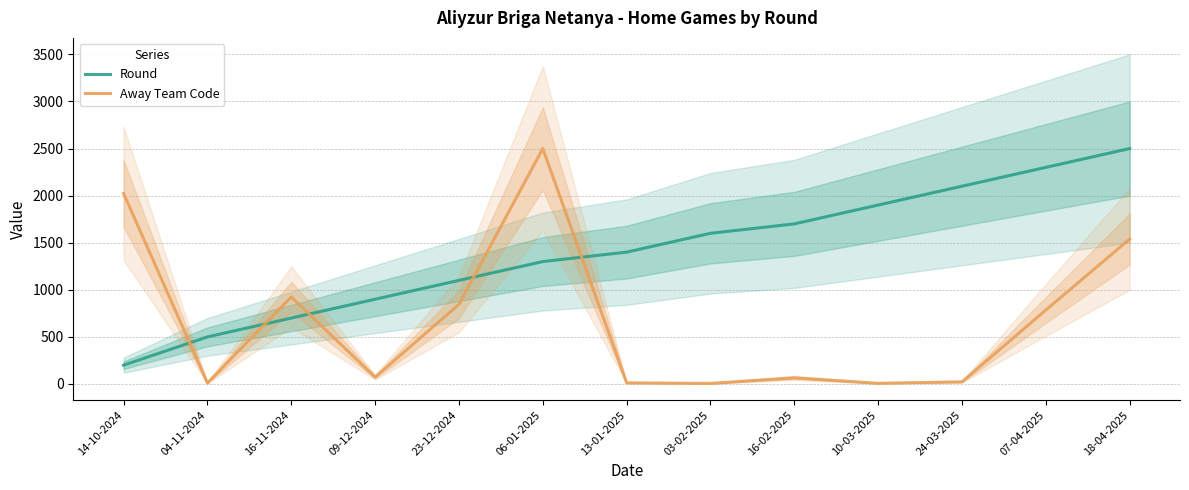

Which series has the largest range (max minus min)?

Away Team Code